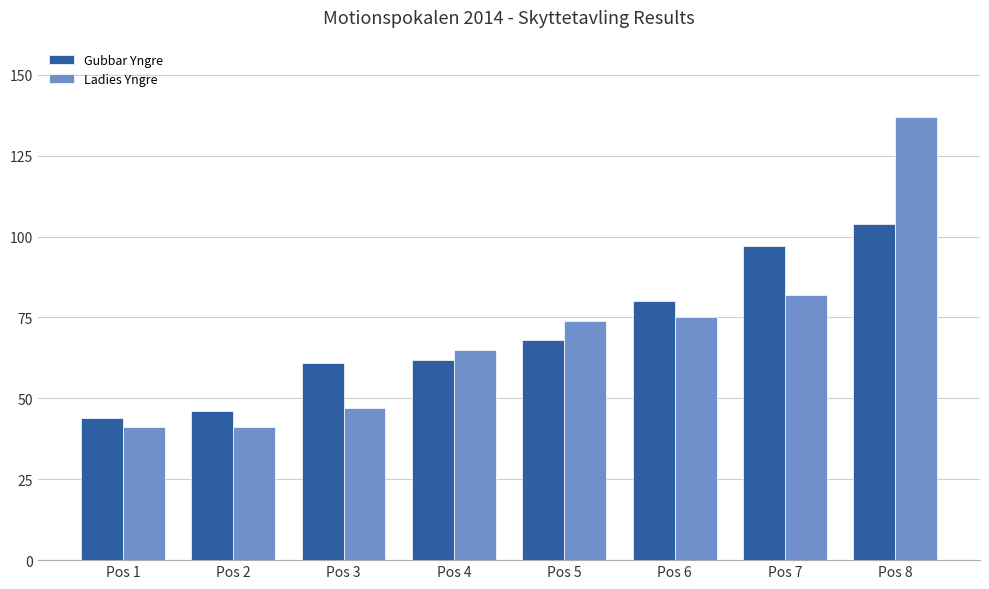

Which series has the largest range (max minus min)?

Ladies Yngre